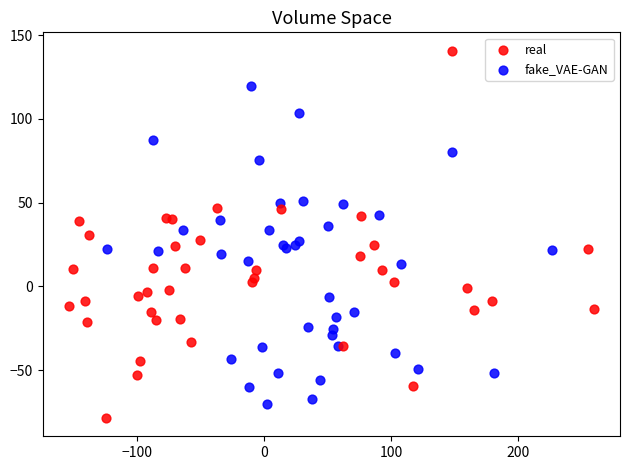

Which series reaches the maximum Y coordinate?

real